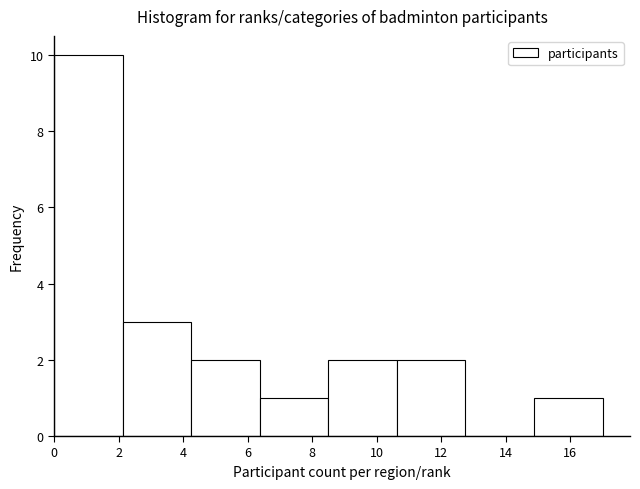

Reading left to right, transcribe this chart: for each bar, give the range it covers on the x-axis and its height. Neither the bar edges nor the heights are printed on the chart, so give them approximately, as read against the axes.

0.0 to 2.2: 10
2.2 to 4.2: 3
4.2 to 6.4: 2
6.4 to 8.6: 1
8.6 to 10.6: 2
10.6 to 12.8: 2
12.8 to 14.8: 0
14.8 to 17.0: 1